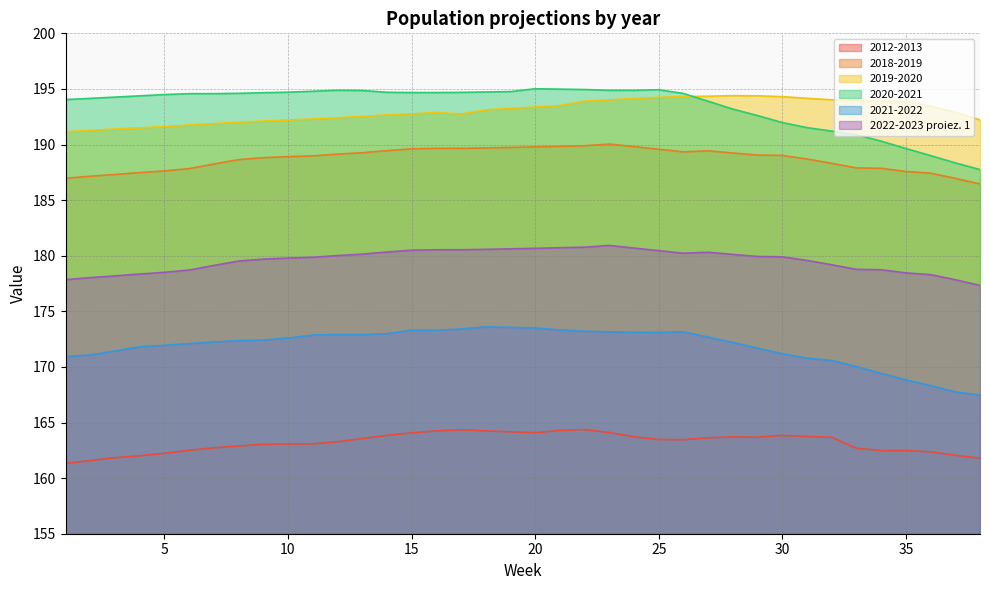

What is the difference between the highest and lowest values at 9?

31.6